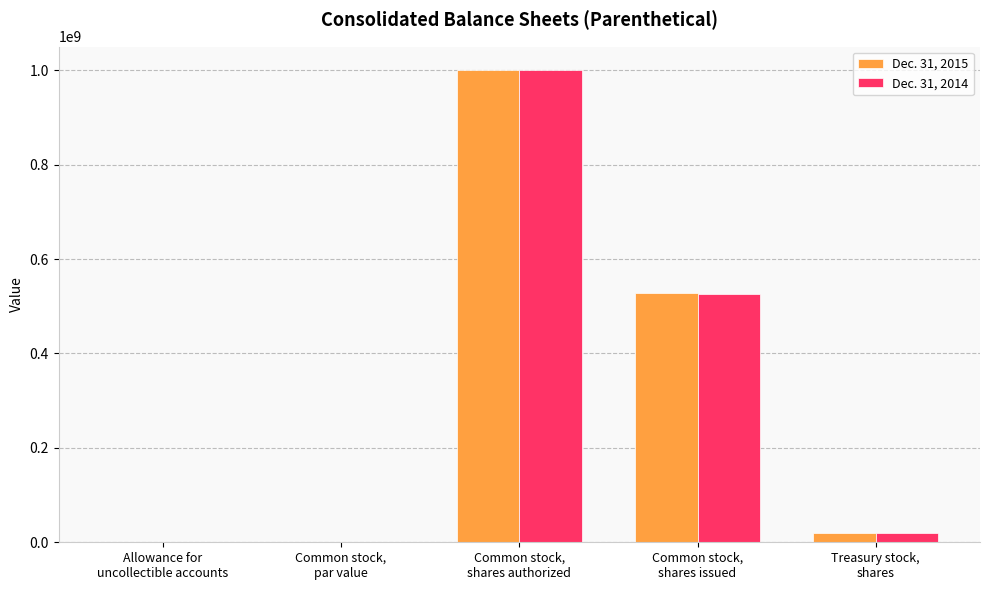

What is the sum of all Dec. 31, 2014 values?

1545200007.1